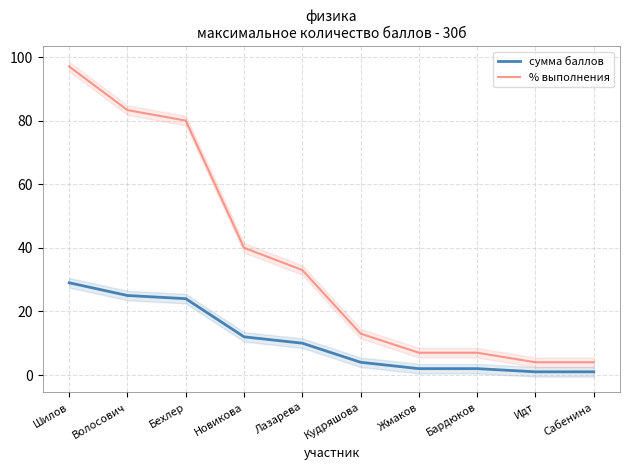

What is the difference between the maximum and minimum values in the сумма баллов series?

28.0